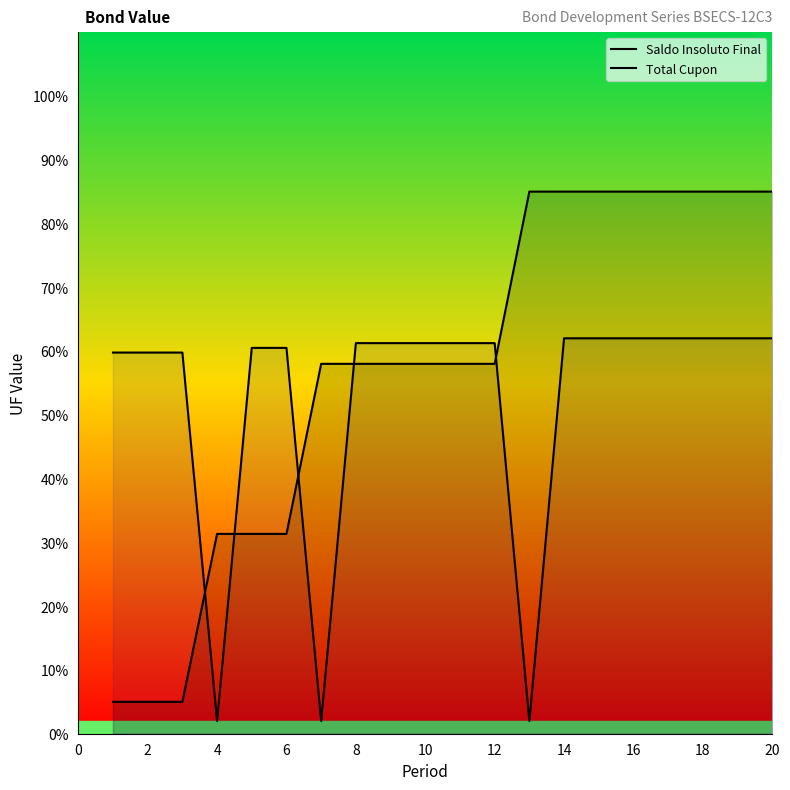

List the series in order of their overall mean, lowest first.

Total Cupon, Saldo Insoluto Final